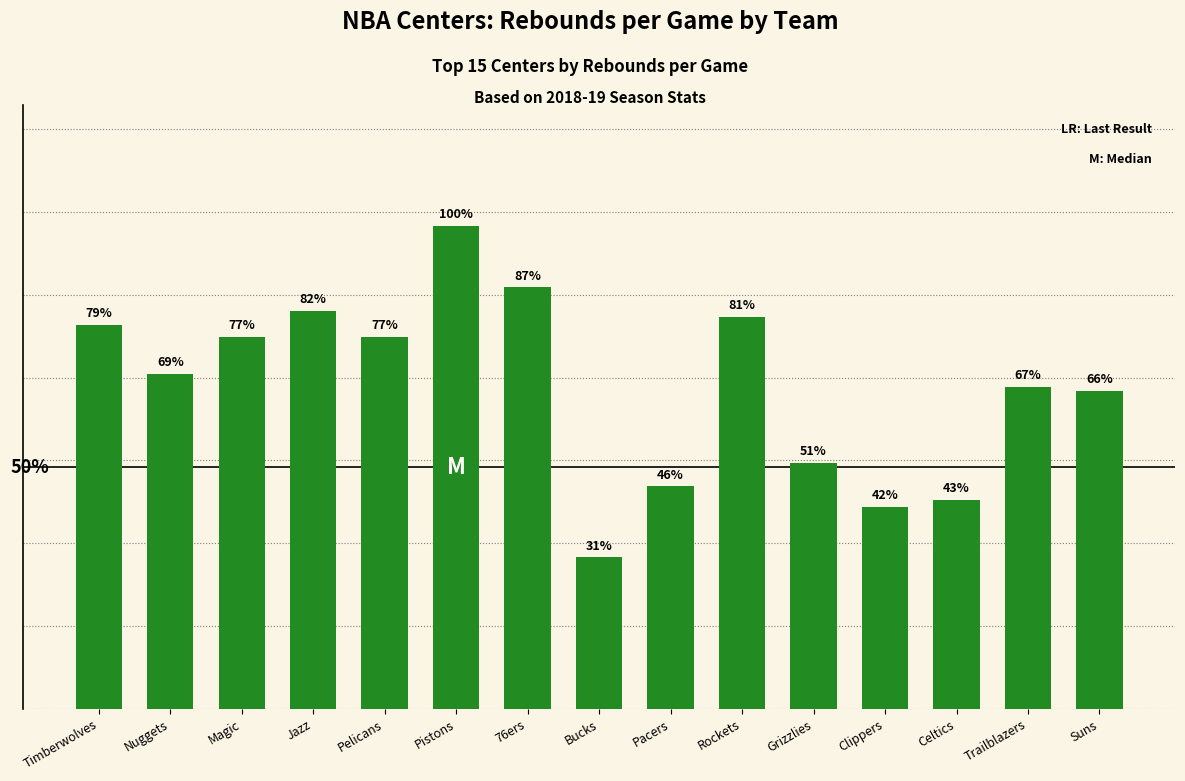

Count the number of data series in this chart.

1